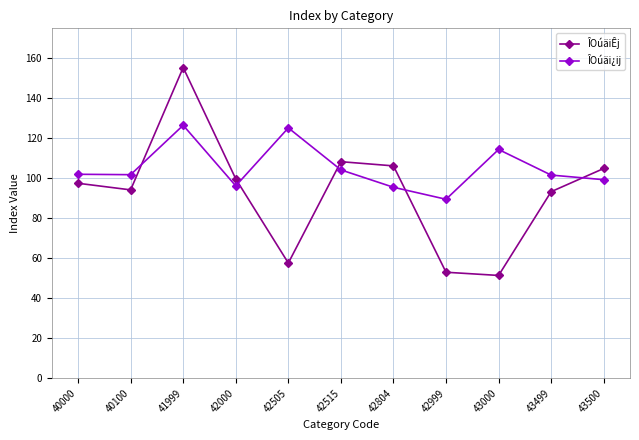

What is the total value across all series at 43500?

204.2